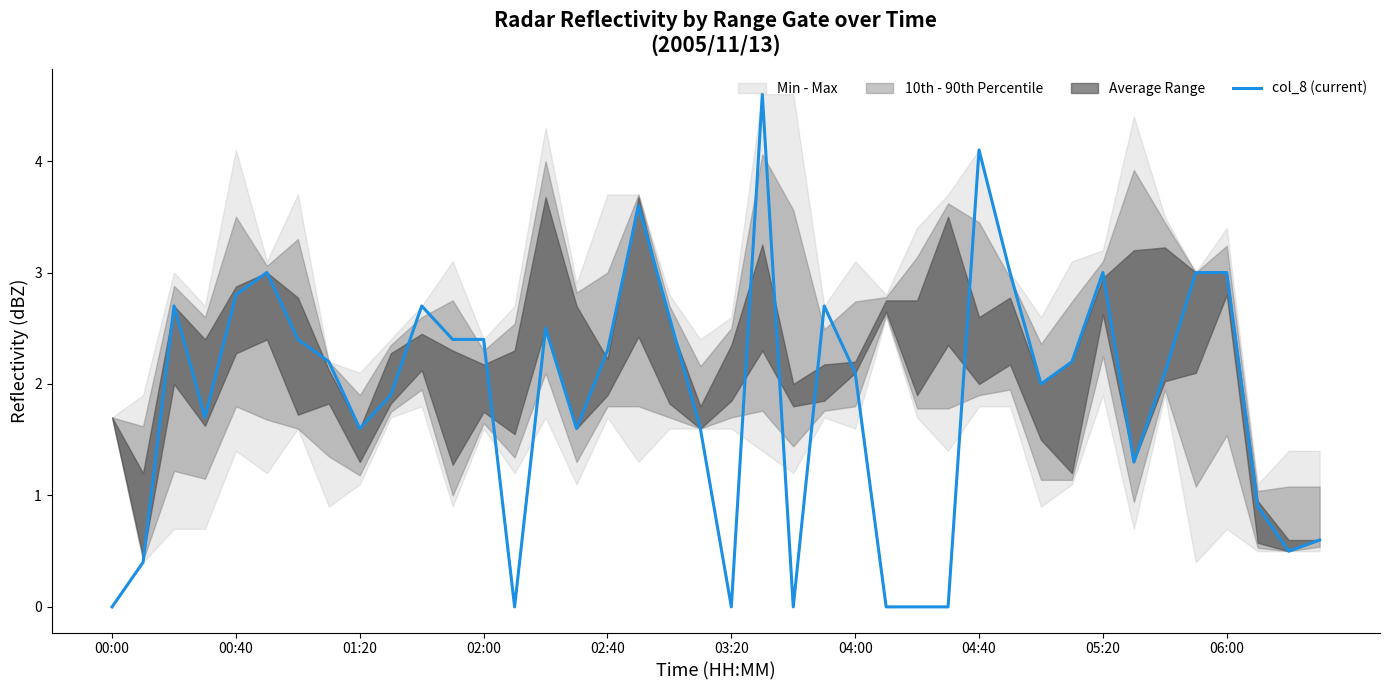

How many data points are above 2?

22